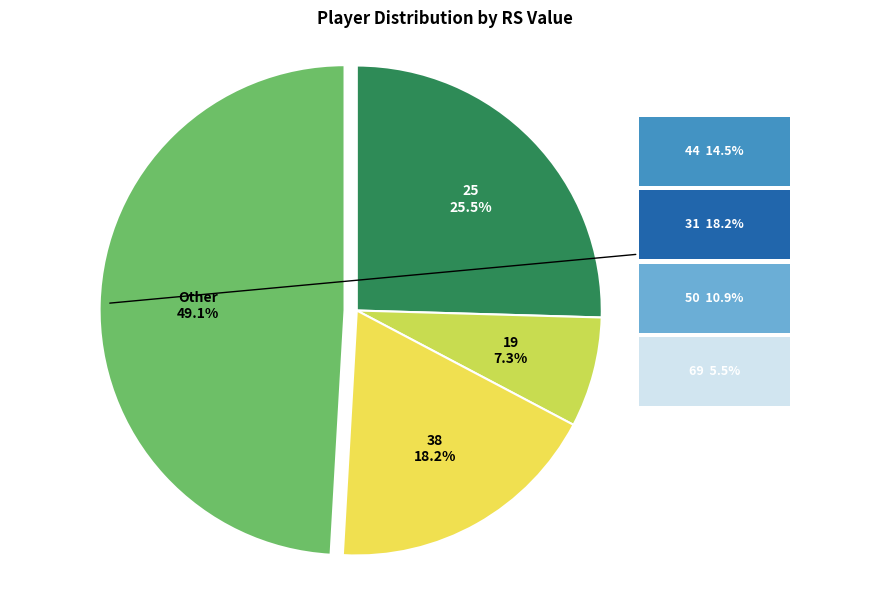

How many slices are in this pie chart?

4